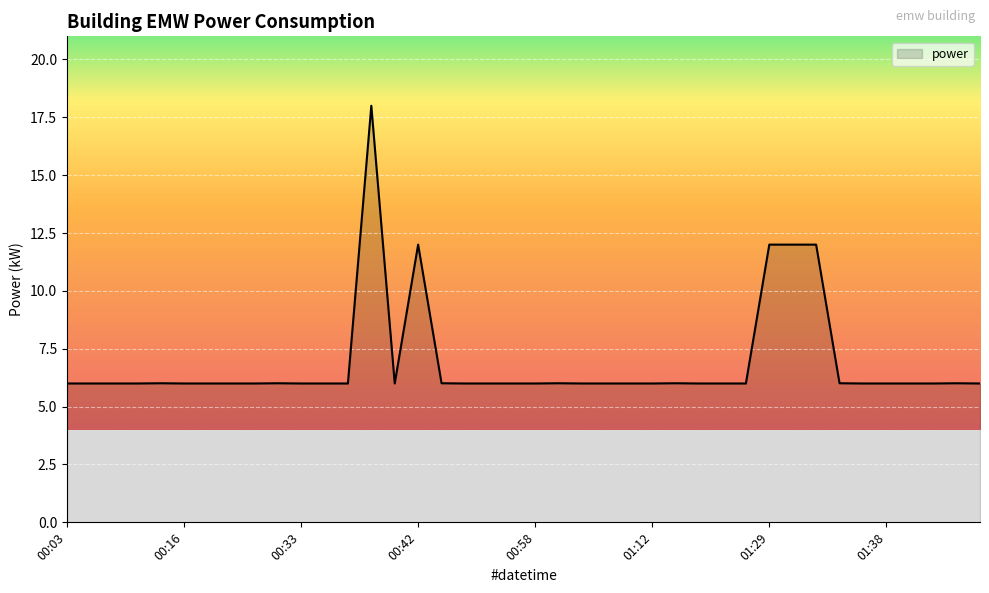

What is the difference between the maximum and minimum values?

12.0